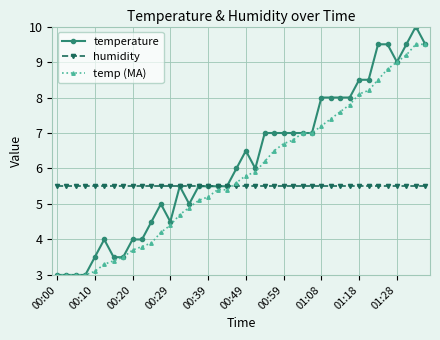

What is the maximum value shown in the chart?

10.0